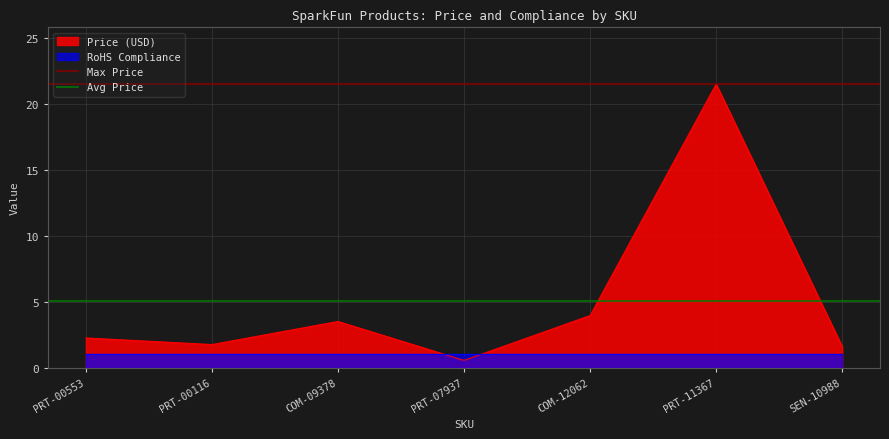

What is the minimum value for Price (USD)?

0.6